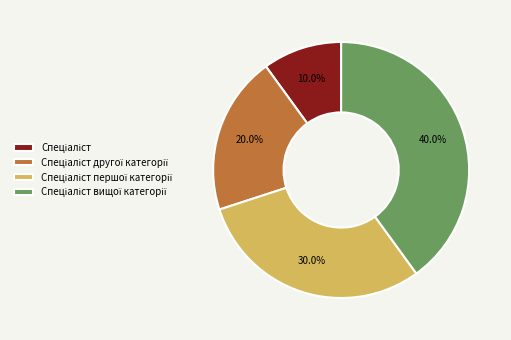

Is there a majority slice in this chart?

No